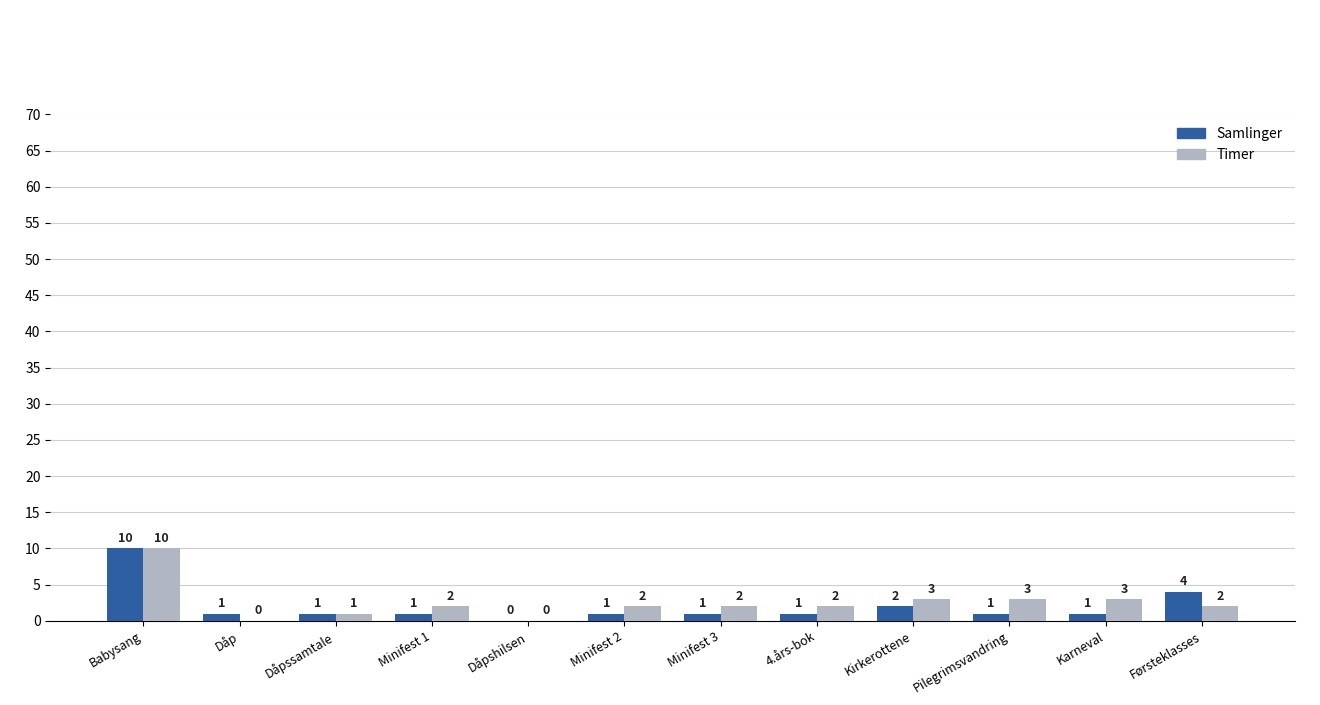

Are the bars grouped side by side (vs. stacked)?

Yes